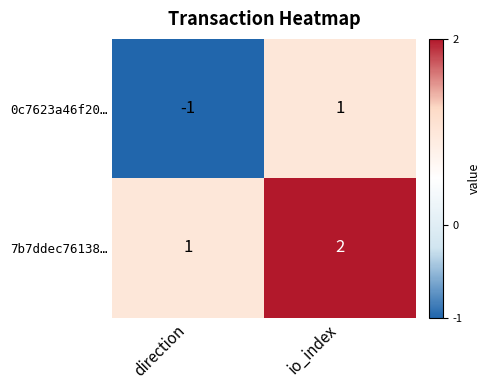

Reading left to right, what are all the values shown in this chart?

0c7623a46f20…: direction=-1	io_index=1
7b7ddec76138…: direction=1	io_index=2